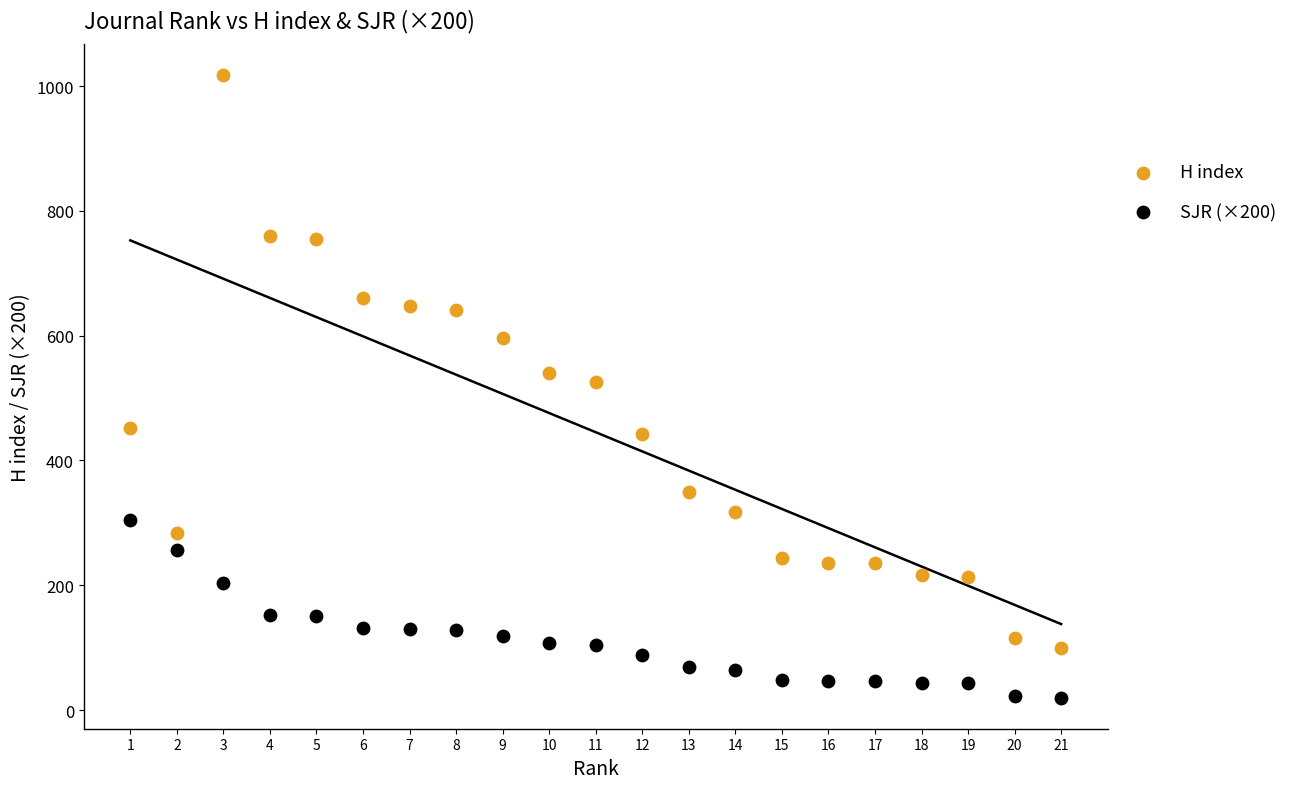

Which series reaches the minimum Y coordinate?

SJR (×200)